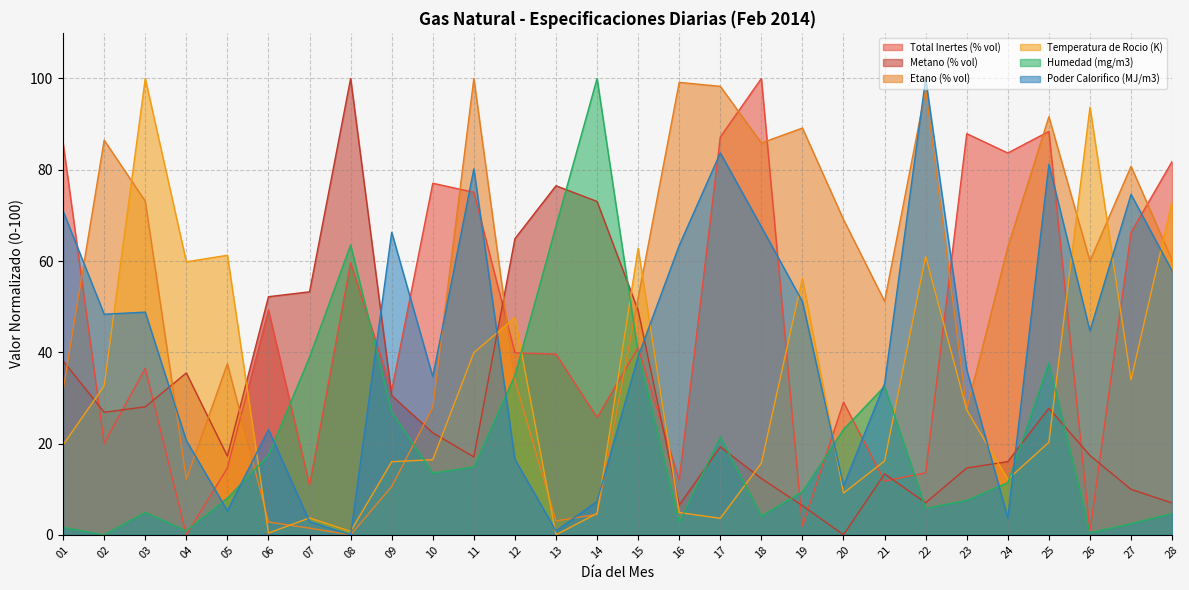

Reading right to left, transcribe all the data shown in this chart.

Total Inertes (% vol): 28=81.8	27=66.3	26=0.8	25=88.4	24=83.7	23=87.9	22=13.6	21=11.8	20=29.1	19=1.9	18=100.0	17=87.2	16=12.0	15=41.0	14=25.7	13=39.6	12=39.9	11=75.1	10=77.0	09=31.6	08=59.6	07=10.9	06=49.3	05=14.7	04=0.0	03=36.5	02=20.0	01=85.8
Metano (% vol): 28=7.0	27=10.0	26=17.4	25=27.7	24=16.0	23=14.6	22=7.0	21=13.3	20=0.0	19=6.4	18=12.3	17=19.3	16=6.5	15=49.2	14=73.1	13=76.5	12=64.9	11=17.1	10=22.4	09=30.5	08=100.0	07=53.3	06=52.2	05=17.2	04=35.5	03=28.0	02=26.9	01=38.1
Etano (% vol): 28=60.2	27=80.8	26=60.0	25=91.6	24=63.1	23=27.5	22=97.6	21=51.2	20=69.1	19=89.1	18=85.9	17=98.3	16=99.1	15=51.9	14=4.5	13=3.1	12=33.7	11=100.0	10=27.9	09=10.6	08=0.0	07=1.5	06=2.8	05=37.5	04=12.2	03=73.1	02=86.5	01=31.7
Temperatura de Rocio (K): 28=73.0	27=33.9	26=93.7	25=20.3	24=12.1	23=27.3	22=61.0	21=16.2	20=9.1	19=56.2	18=15.7	17=3.6	16=4.9	15=62.8	14=4.7	13=0.0	12=47.6	11=39.9	10=16.5	09=16.0	08=0.7	07=3.7	06=0.4	05=61.3	04=59.8	03=100.0	02=32.6	01=19.7
Humedad (mg/m3): 28=4.7	27=2.4	26=0.5	25=37.7	24=11.4	23=7.6	22=5.8	21=32.5	20=23.1	19=9.4	18=4.1	17=21.5	16=2.7	15=39.8	14=100.0	13=67.7	12=35.0	11=14.9	10=13.5	09=26.9	08=63.5	07=39.0	06=17.4	05=8.1	04=0.9	03=4.9	02=0.0	01=1.6
Poder Calorifico (MJ/m3): 28=57.8	27=74.6	26=44.7	25=81.2	24=3.7	23=36.2	22=100.0	21=33.1	20=10.7	19=51.1	18=67.5	17=83.7	16=63.4	15=39.1	14=7.3	13=0.9	12=16.5	11=80.2	10=34.7	09=66.3	08=0.0	07=2.9	06=23.1	05=5.3	04=20.7	03=48.8	02=48.3	01=70.9